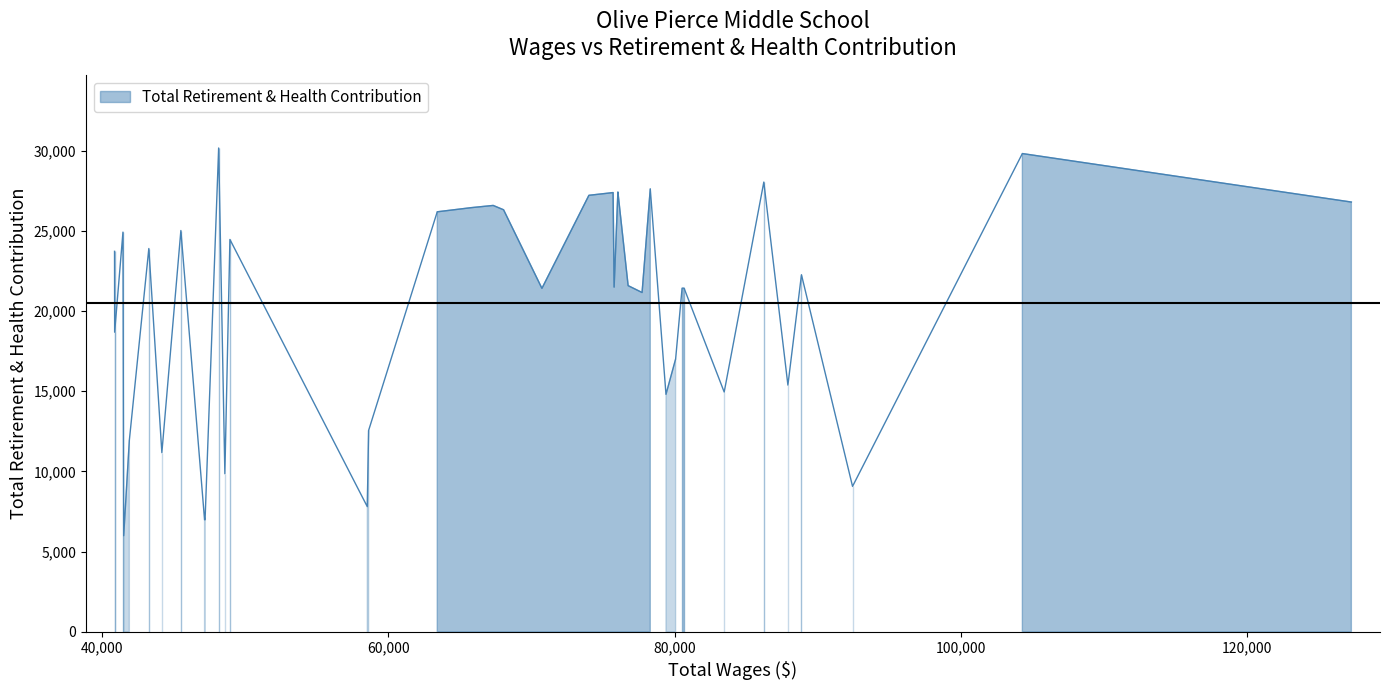

What is the value of the 24th point from the left?

26441